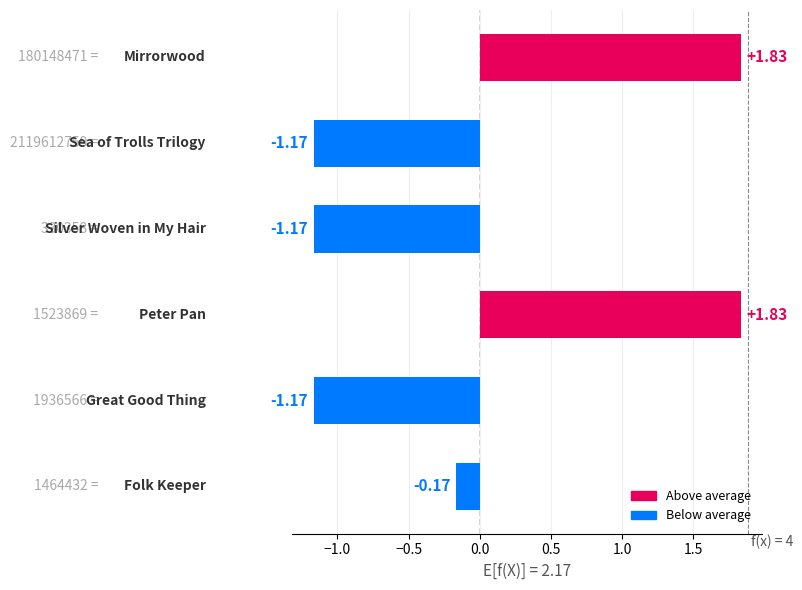

How many values are below 0?

4